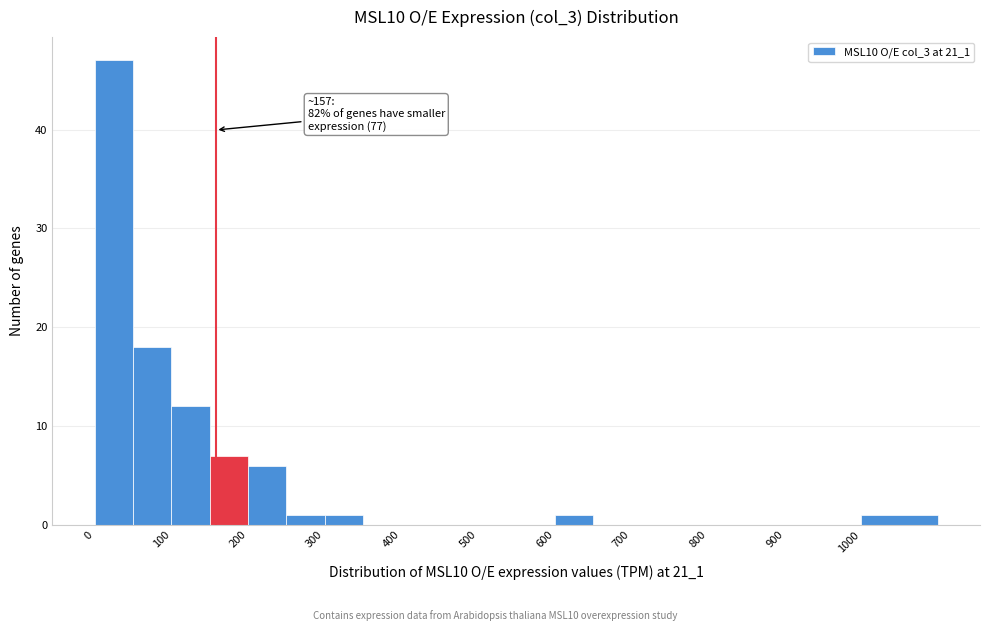

Over which range of the x-axis is the bar tallest?

0 to 50